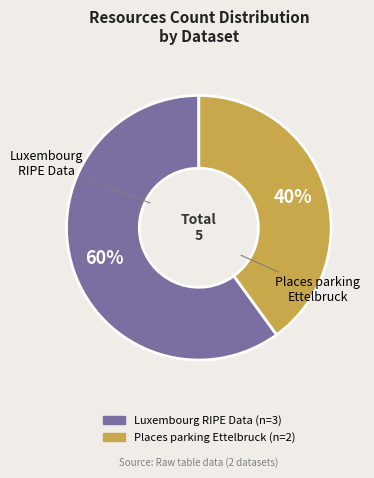

The Luxembourg RIPE Data slice represents 74% of the pie. True or false?

False